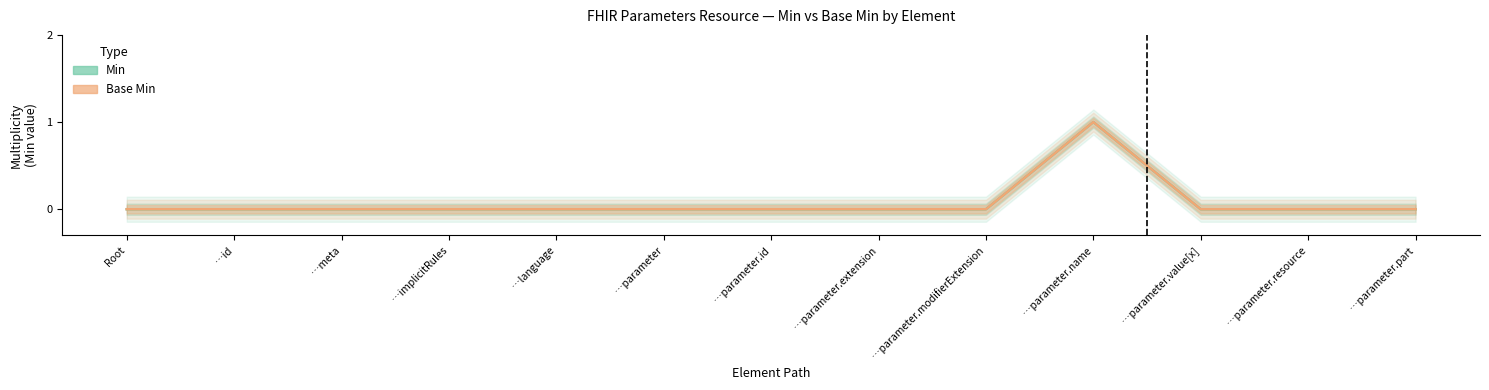

What are all the series names shown in the legend?

Min, Base Min